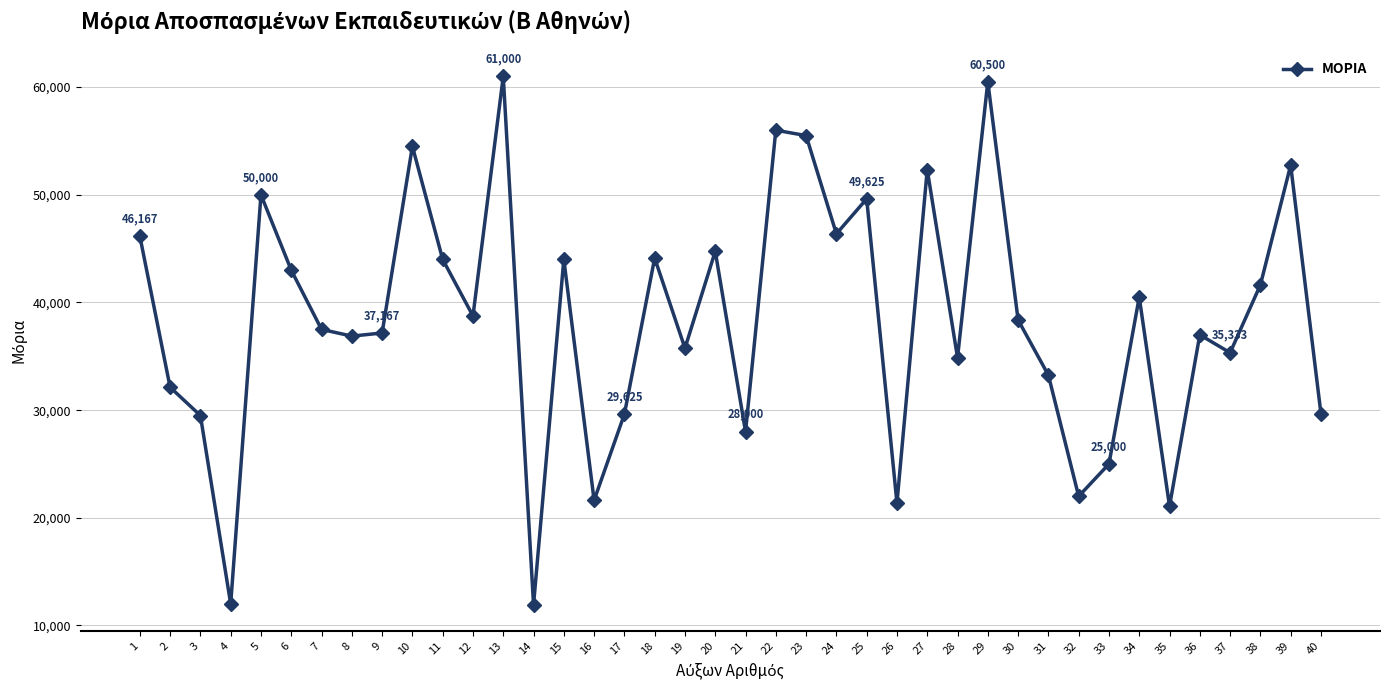

Where is the first local minimum?

4